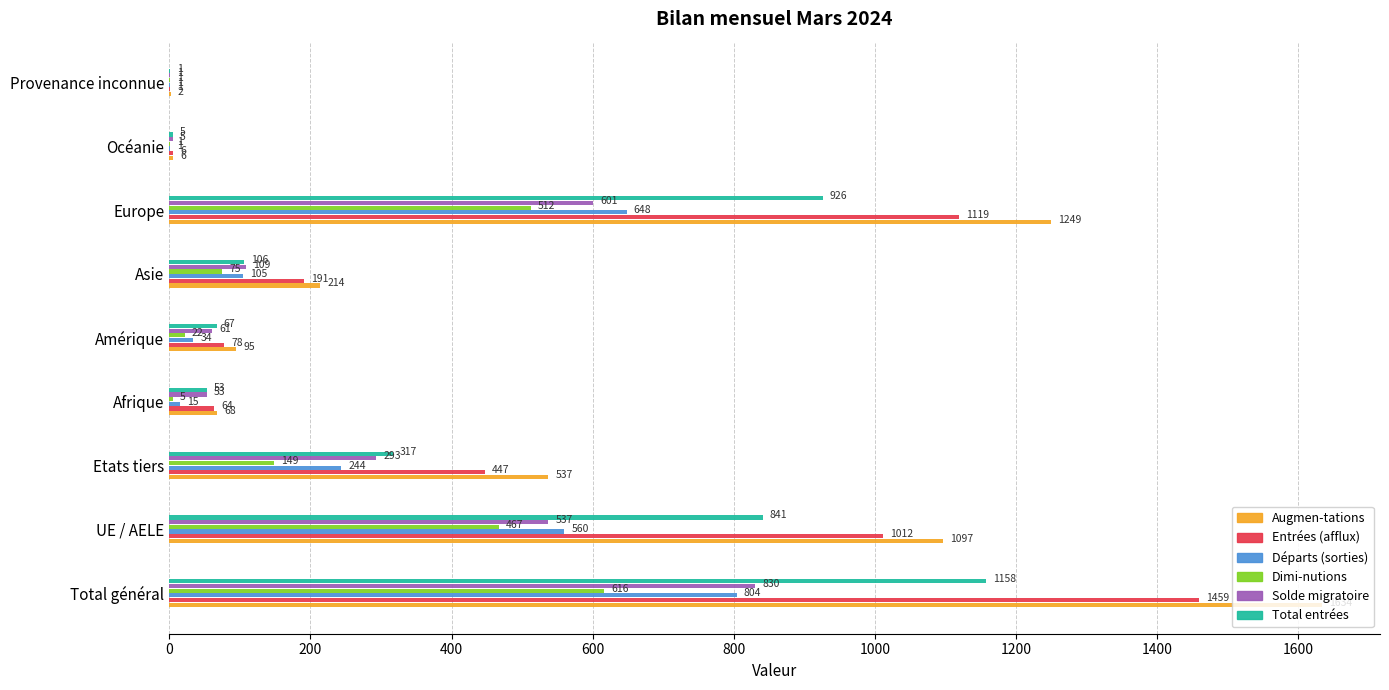

True or false: Augmen-tations has a value of 1097 at UE / AELE.

True